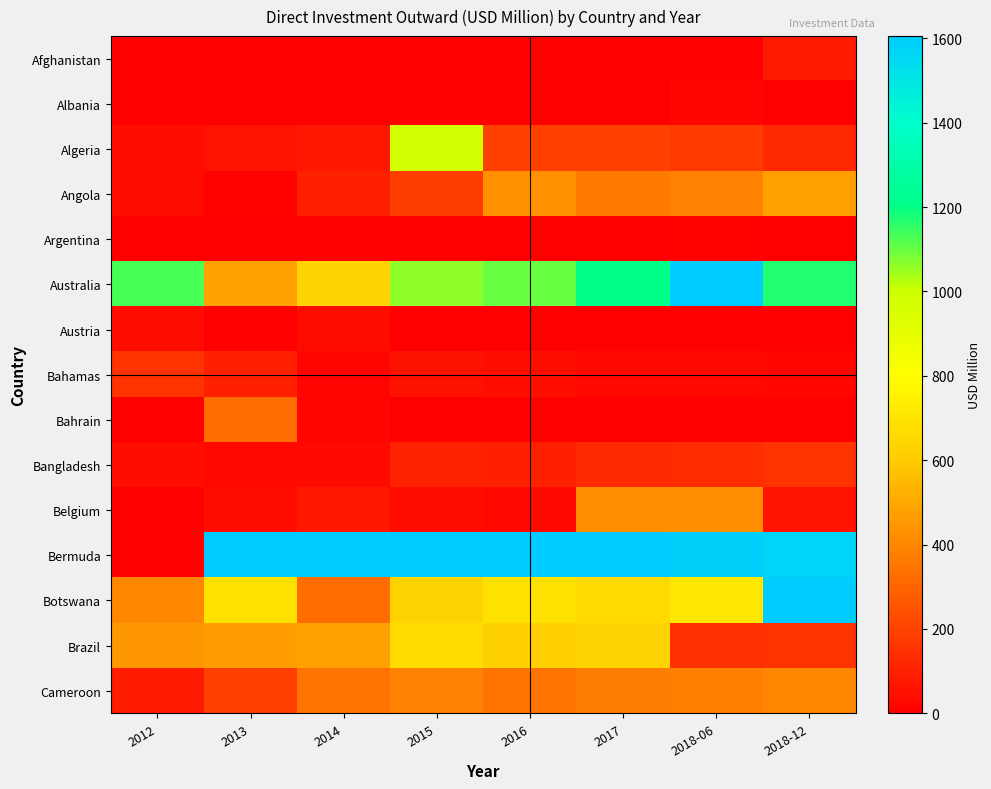

Reading left to right, transcribe all the data shown in this chart.

Afghanistan: 2012=1.6	2013=0.0	2014=0.0	2015=0.0	2016=0.1	2017=0.1	2018-06=0.1	2018-12=85.7
Albania: 2012=0.0	2013=0.0	2014=0.1	2015=0.1	2016=-0.0	2017=-0.0	2018-06=13.6	2018-12=0.0
Algeria: 2012=38.3	2013=57.0	2014=71.0	2015=983.1	2016=188.7	2017=189.3	2018-06=178.8	2018-12=119.6
Angola: 2012=42.7	2013=10.1	2014=98.2	2015=183.4	2016=430.0	2017=365.9	2018-06=388.4	2018-12=473.4
Argentina: 2012=0.0	2013=0.0	2014=0.6	2015=0.1	2016=2.6	2017=4.5	2018-06=9.2	2018-12=4.5
Australia: 2012=1132.6	2013=480.7	2014=635.1	2015=1062.8	2016=1100.7	2017=1205.8	2018-06=1617.2	2018-12=1168.3
Austria: 2012=41.9	2013=0.9	2014=43.7	2015=0.8	2016=0.0	2017=0.0	2018-06=0.0	2018-12=0.0
Bahamas: 2012=155.9	2013=99.3	2014=17.1	2015=55.1	2016=47.8	2017=30.4	2018-06=30.4	2018-12=24.9
Bahrain: 2012=3.5	2013=323.2	2014=16.9	2015=1.4	2016=0.9	2017=1.0	2018-06=0.3	2018-12=2.2
Bangladesh: 2012=48.1	2013=27.0	2014=31.9	2015=104.3	2016=97.0	2017=127.1	2018-06=132.7	2018-12=156.7
Belgium: 2012=-38.1	2013=39.7	2014=69.1	2015=40.4	2016=31.3	2017=424.5	2018-06=423.7	2018-12=61.1
Bermuda: 2012=0.1	2013=2070.1	2014=2754.4	2015=1720.0	2016=1702.6	2017=1604.8	2018-06=1590.8	2018-12=1572.3
Botswana: 2012=402.9	2013=685.5	2014=323.8	2015=628.2	2016=689.8	2017=652.4	2018-06=709.5	2018-12=3359.7
Brazil: 2012=448.3	2013=464.5	2014=470.5	2015=661.3	2016=623.1	2017=627.3	2018-06=150.1	2018-12=152.1
Cameroon: 2012=87.7	2013=192.2	2014=343.8	2015=384.0	2016=343.2	2017=371.1	2018-06=378.6	2018-12=404.8